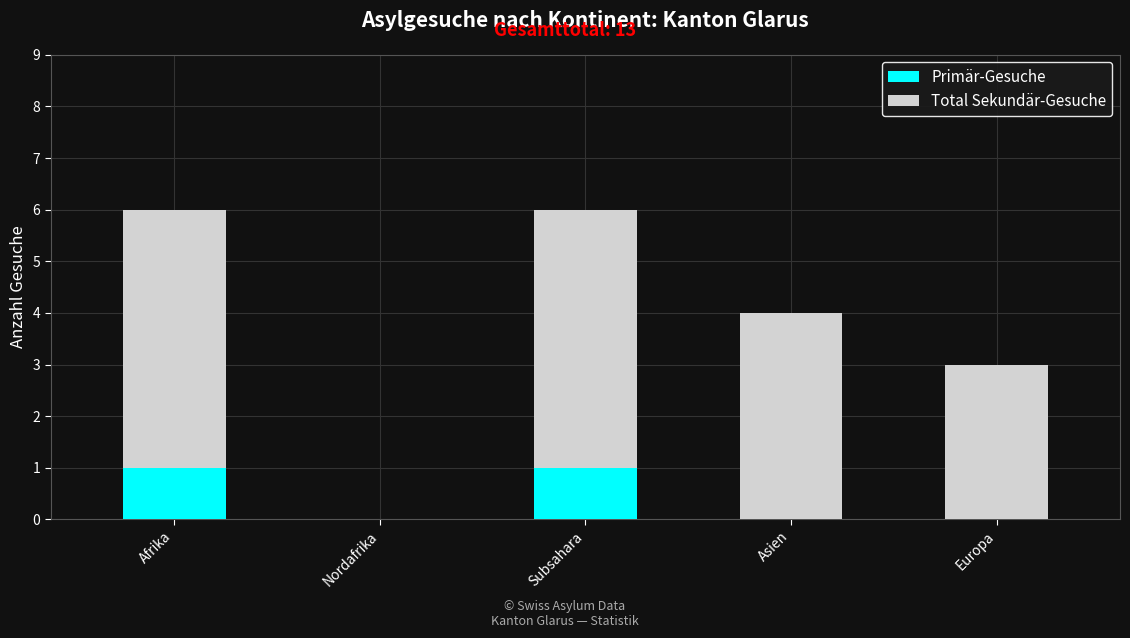

What is the total value across all series at Subsahara?

6